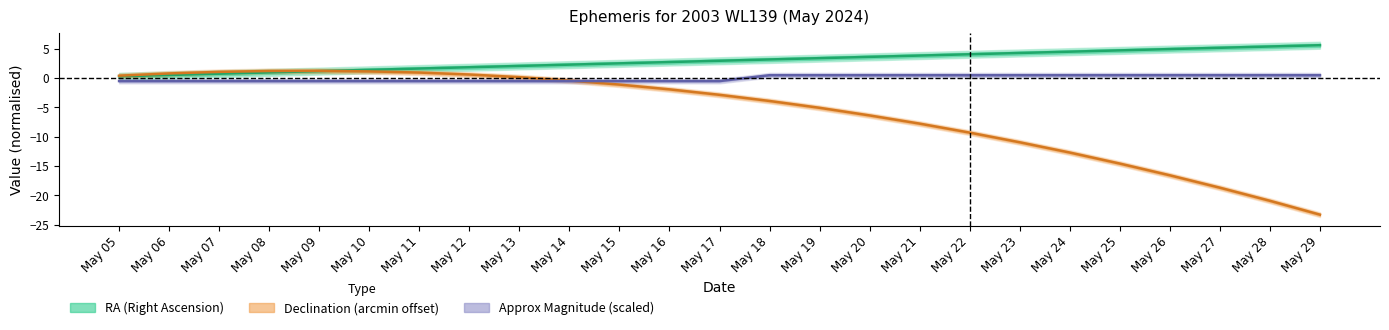

How many values in the Approx_Mag series exceed 0?

12